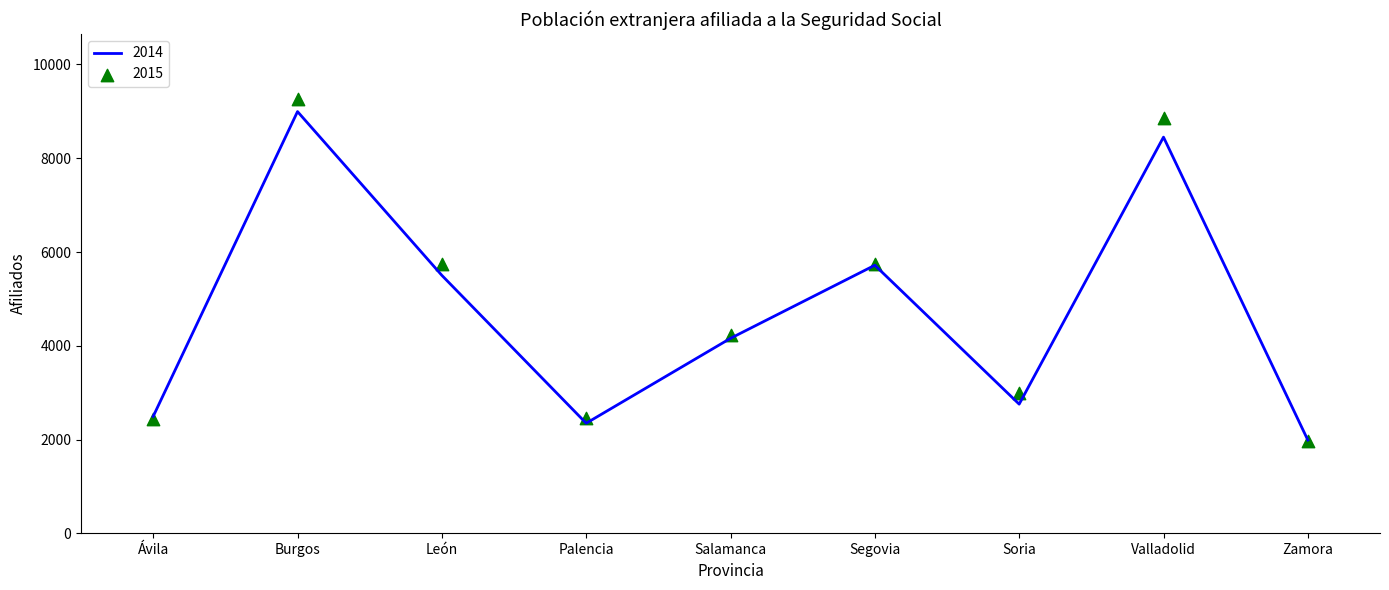

Is the value of 2015 at Valladolid greater than the value of 2014 at Burgos?

No